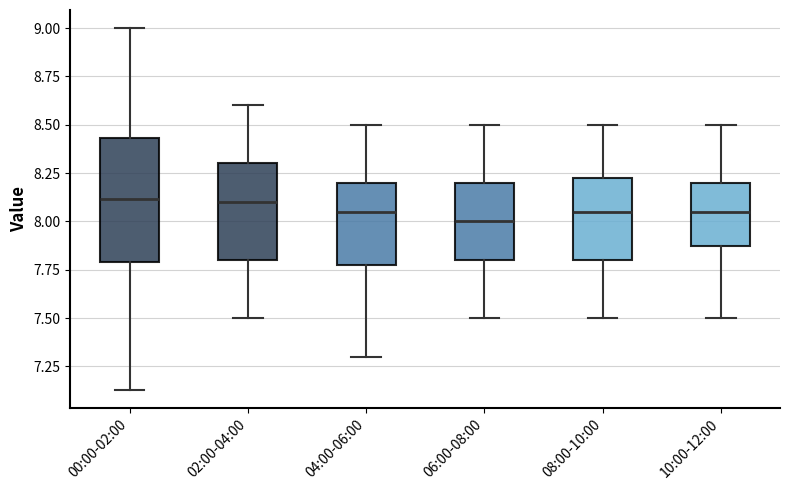

Reading left to right, transcribe this box plot: for each box, give where its median line is, the range the box spans, and where its two whiskers end, as read against the y-axis. The values are not printed on the chart, so give them approximately, as read against the axis.

00:00-02:00: median 8.10, box 7.80 to 8.45, whiskers 7.15 to 9.00
02:00-04:00: median 8.10, box 7.80 to 8.30, whiskers 7.50 to 8.60
04:00-06:00: median 8.05, box 7.80 to 8.20, whiskers 7.30 to 8.50
06:00-08:00: median 8.00, box 7.80 to 8.20, whiskers 7.50 to 8.50
08:00-10:00: median 8.05, box 7.80 to 8.25, whiskers 7.50 to 8.50
10:00-12:00: median 8.05, box 7.90 to 8.20, whiskers 7.50 to 8.50